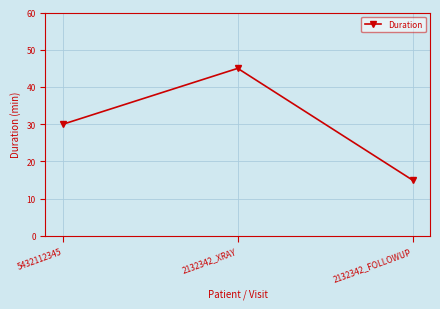

What is the sum of all values?

90